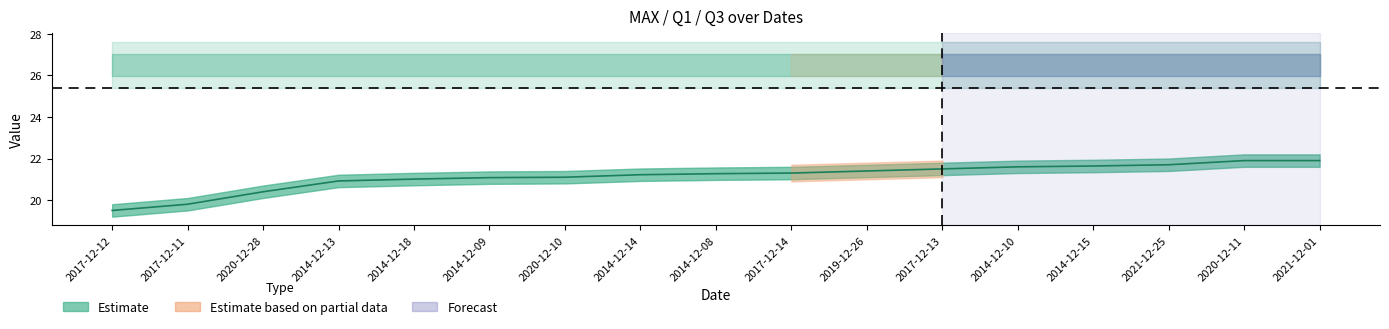

Does the chart have visible grid lines?

No